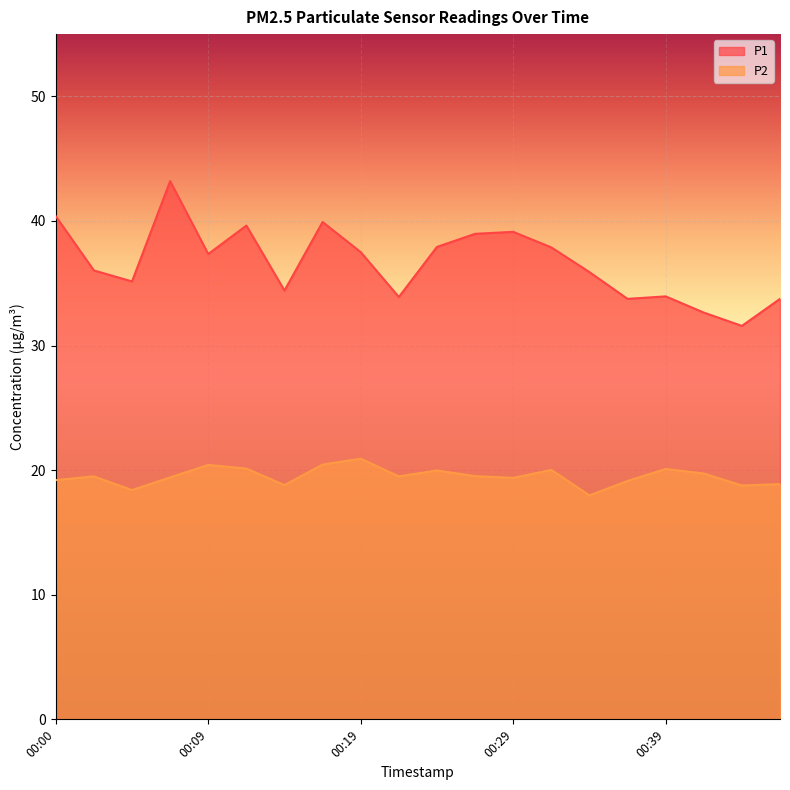

Where is the first local maximum for P1?

00:07